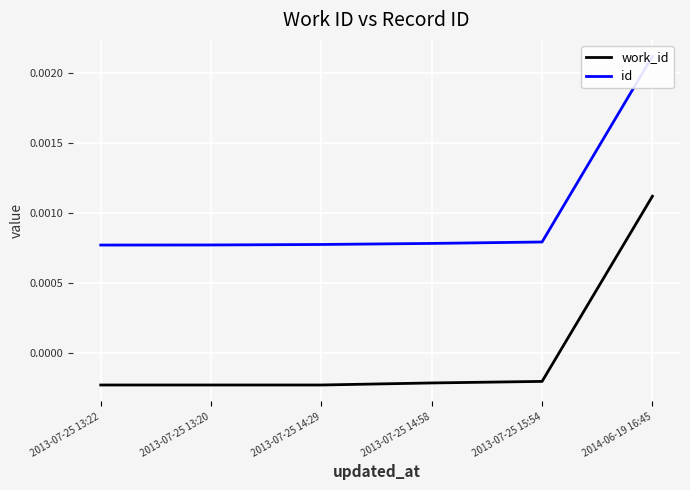

How many data points does each series have?

6